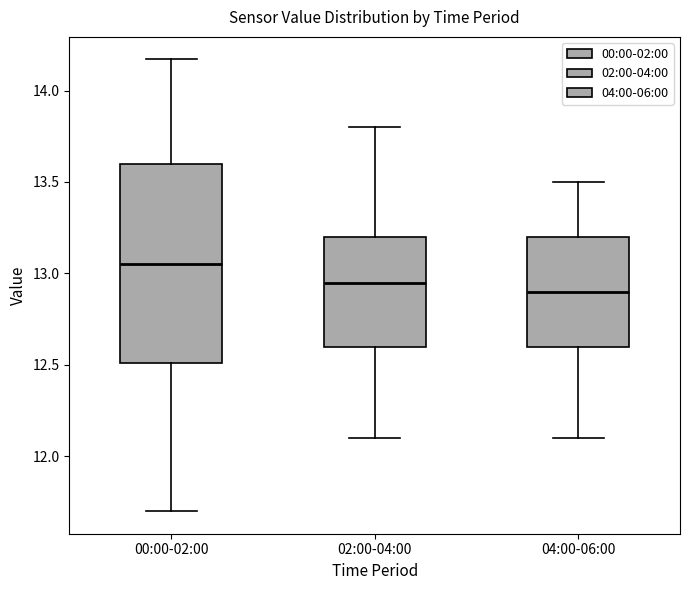

Reading left to right, transcribe this box plot: for each box, give where its median line is, the range the box spans, and where its two whiskers end, as read against the y-axis. The values are not printed on the chart, so give them approximately, as read against the axis.

00:00-02:00: median 13.05, box 12.50 to 13.60, whiskers 11.70 to 14.15
02:00-04:00: median 12.95, box 12.60 to 13.20, whiskers 12.10 to 13.80
04:00-06:00: median 12.90, box 12.60 to 13.20, whiskers 12.10 to 13.50